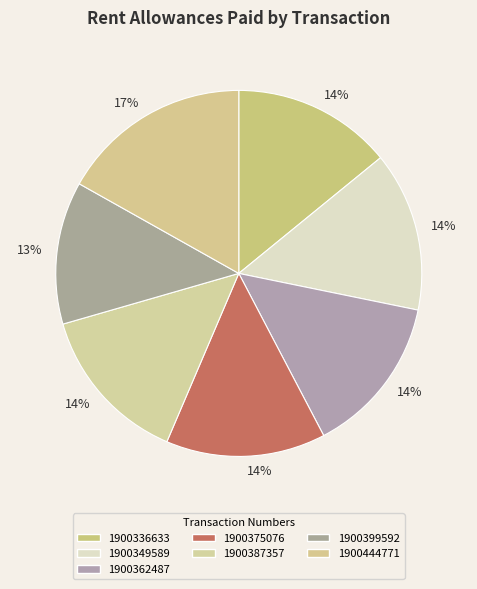

The 1900349589 slice represents 1% of the pie. True or false?

False